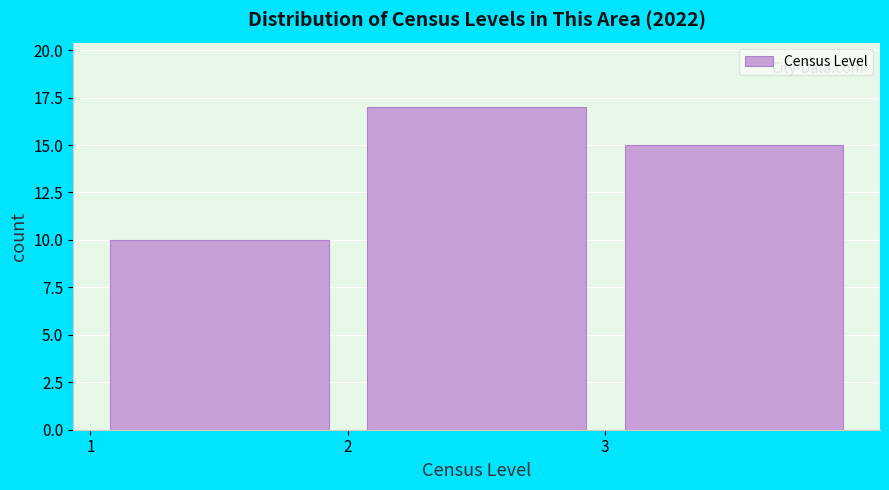

Over which range of the x-axis is the bar tallest?

2 to 3